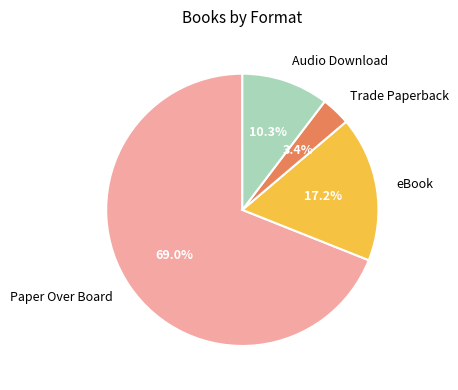

To the nearest percent, what is the difference between the Paper Over Board and eBook slice percentages?

52%